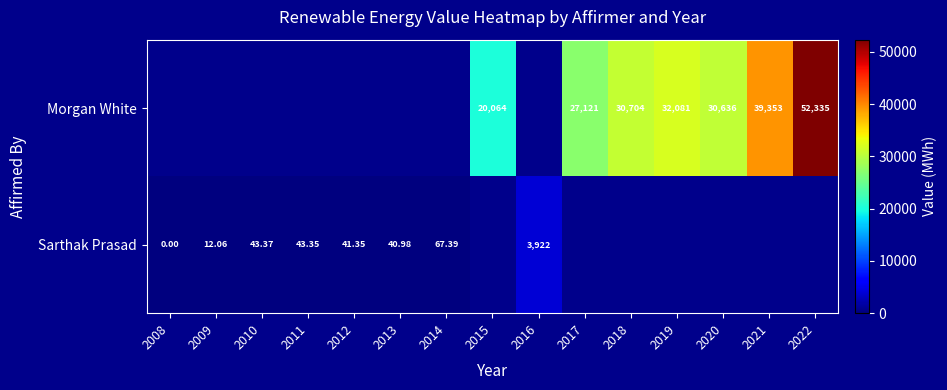

Between 2009 and 2016, which series saw the biggest shift?

Sarthak Prasad